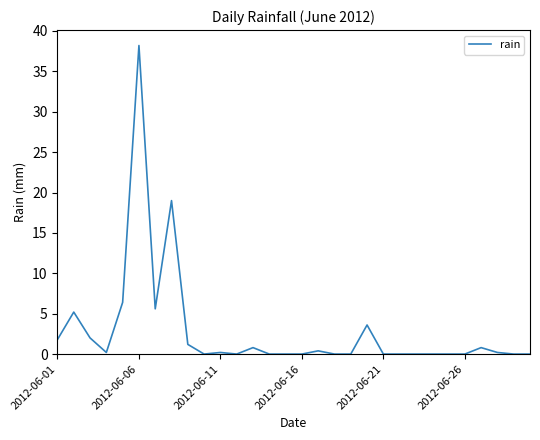

Is this an area chart (filled region under the line)?

No